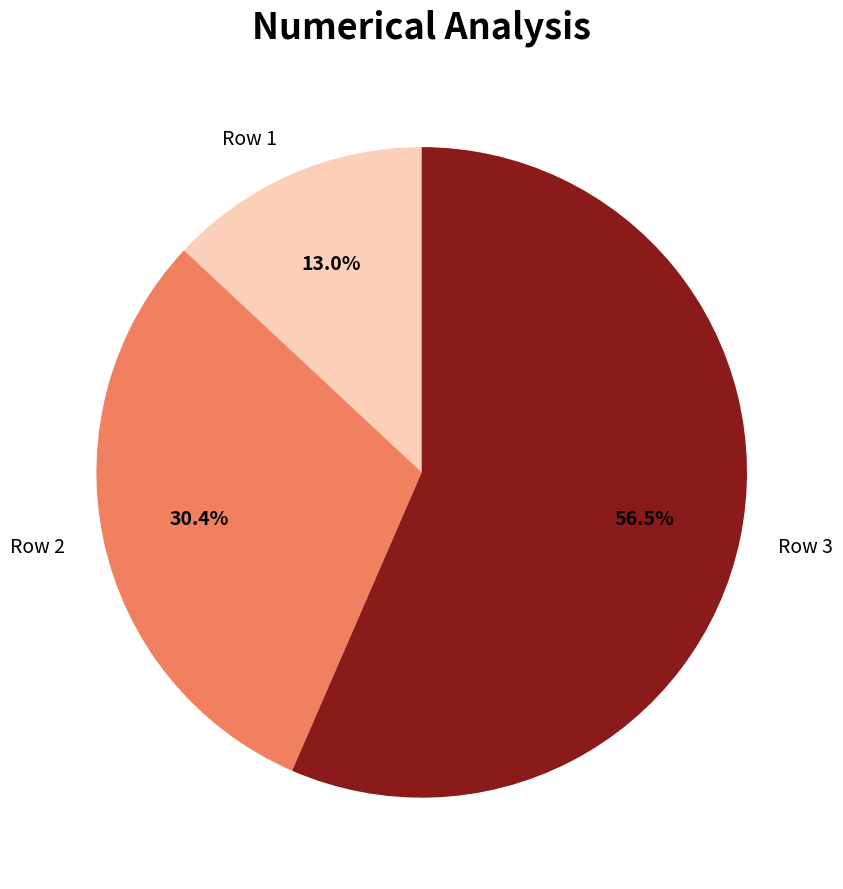

What percentage is NOT represented by Row 2?

69.6%